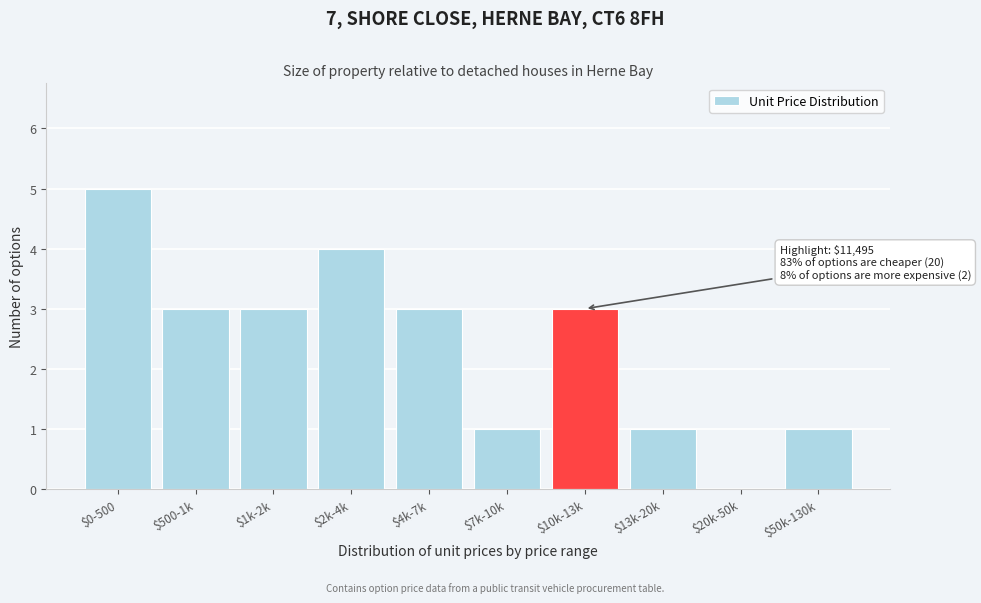

What is the maximum value shown in the chart?

5